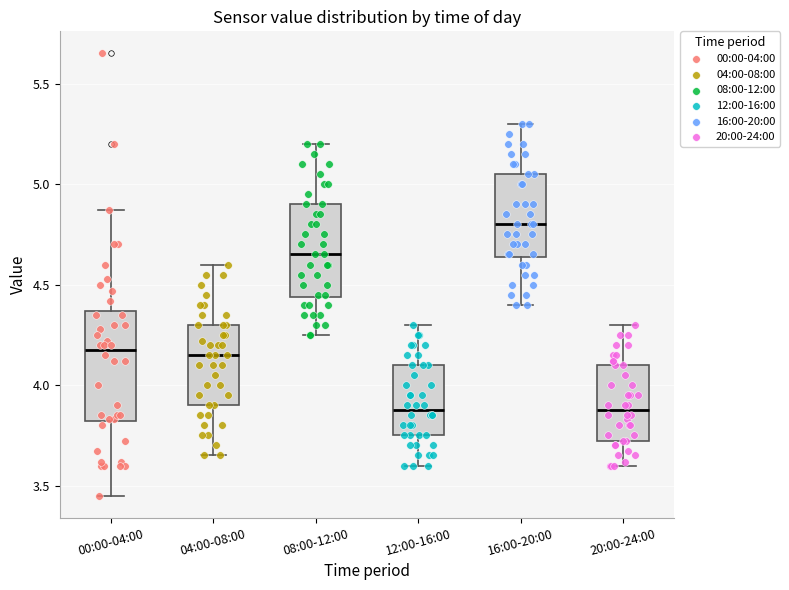

Reading left to right, read every box against the y-axis: the position of its median line, the range the box covers, and the ends of its whiskers. The values are not printed on the chart, so give them approximately, as read against the axis.

00:00-04:00: median 4.20, box 3.80 to 4.35, whiskers 3.45 to 4.85
04:00-08:00: median 4.15, box 3.90 to 4.30, whiskers 3.65 to 4.60
08:00-12:00: median 4.65, box 4.45 to 4.90, whiskers 4.25 to 5.20
12:00-16:00: median 3.90, box 3.75 to 4.10, whiskers 3.60 to 4.30
16:00-20:00: median 4.80, box 4.65 to 5.05, whiskers 4.40 to 5.30
20:00-24:00: median 3.90, box 3.70 to 4.10, whiskers 3.60 to 4.30